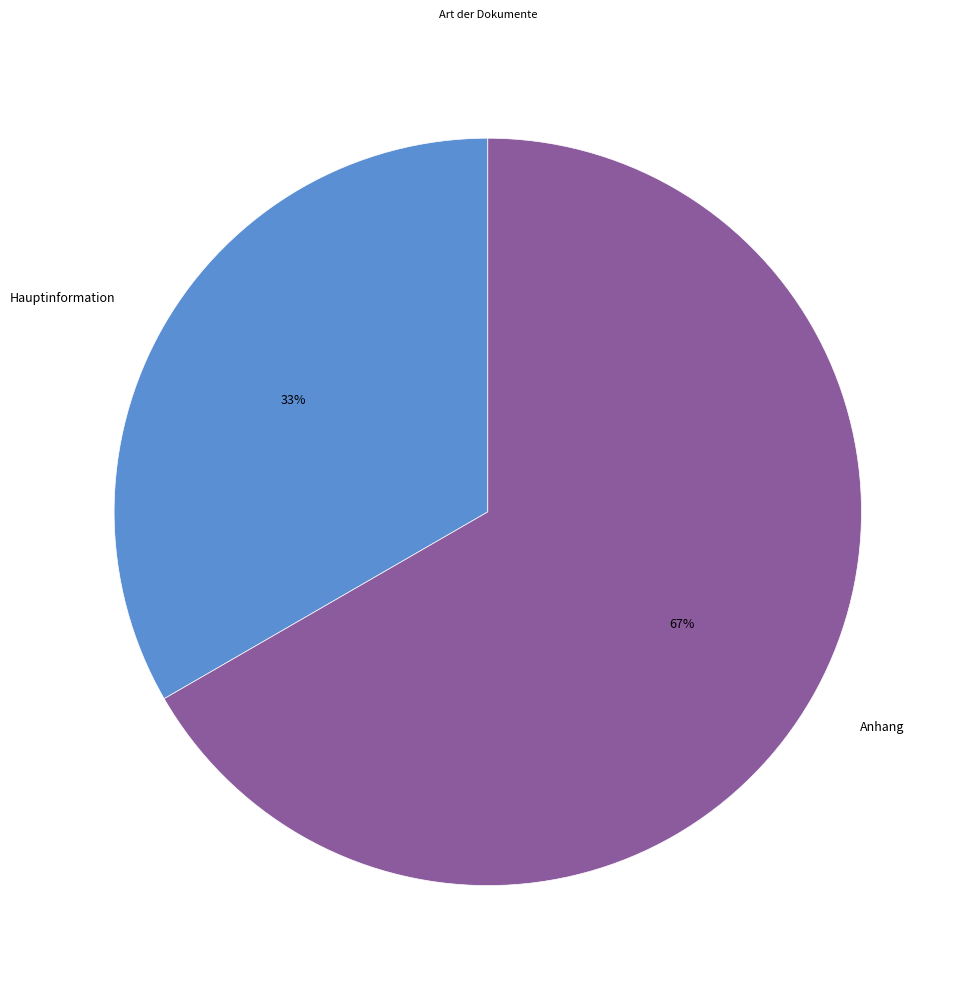

What percentage is the Anhang slice, to the nearest percent?

67%